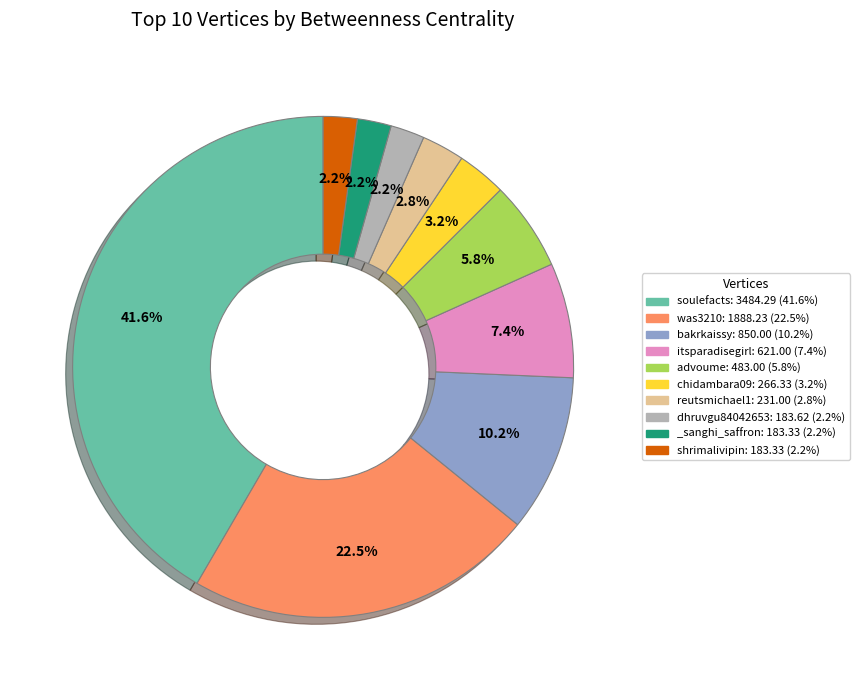

Combined, do advoume and itsparadisegirl account for over 50%?

No